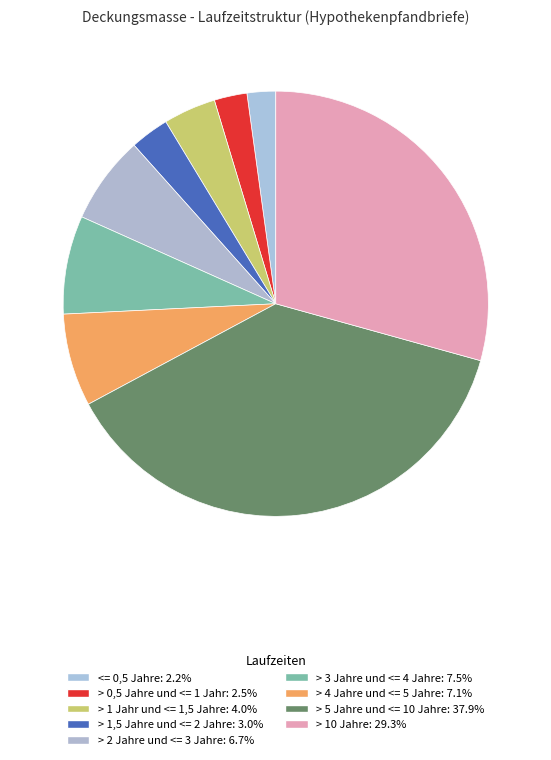

To the nearest percent, what is the average slice percentage?

11%